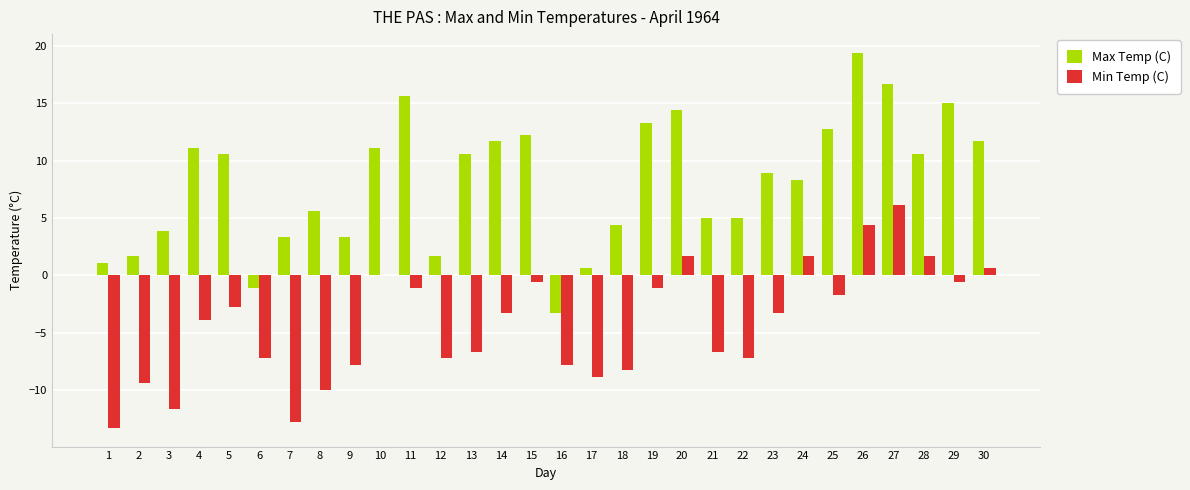

What is the total value across all series at 3?

-7.8